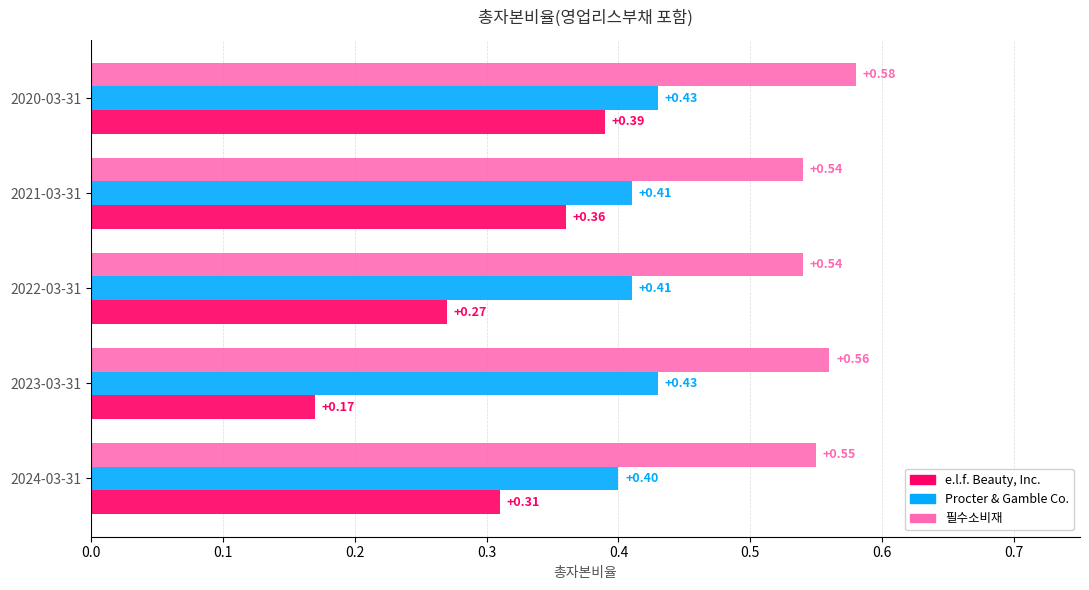

What is the sum of the Procter & Gamble Co. values at 2021-03-31 and 2024-03-31?

0.8